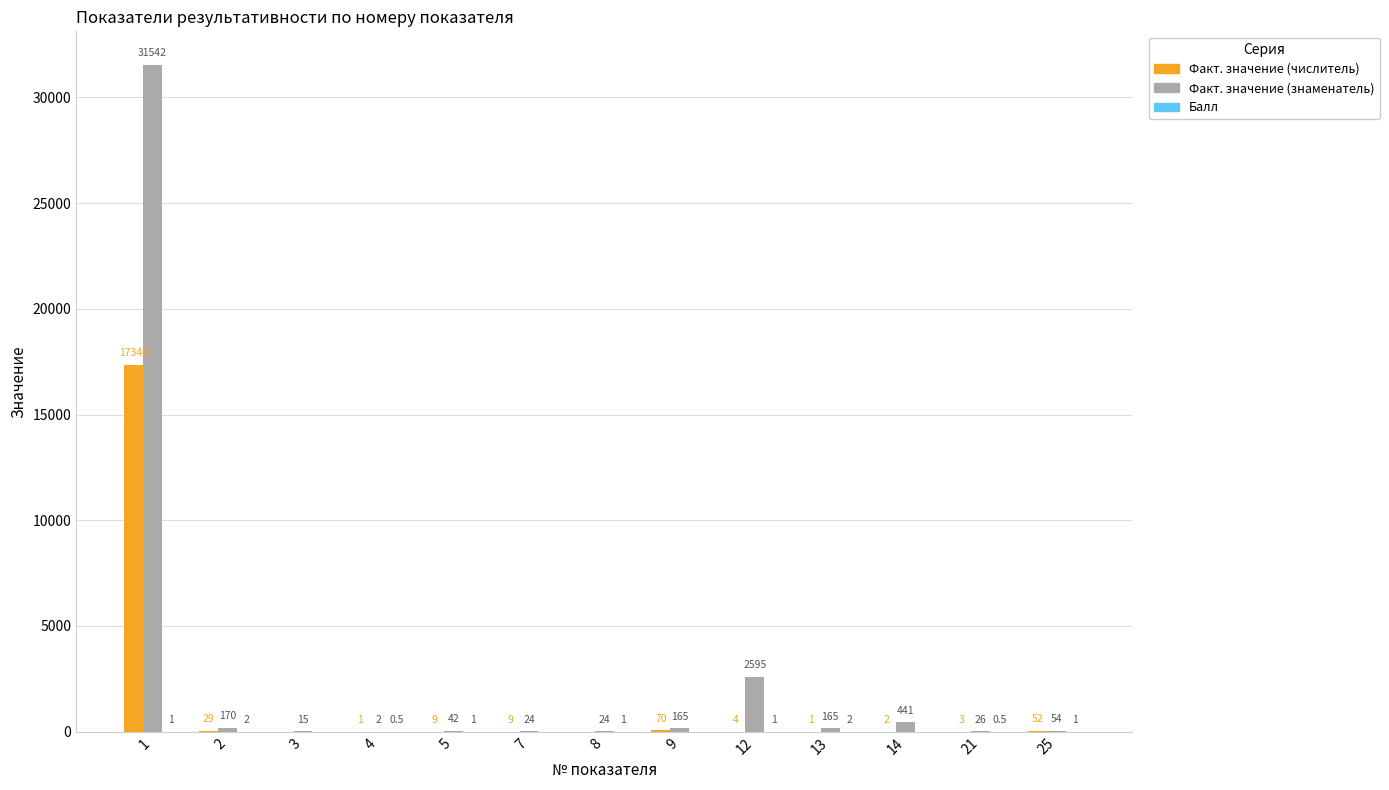

What is the greatest value displayed?

31542.0